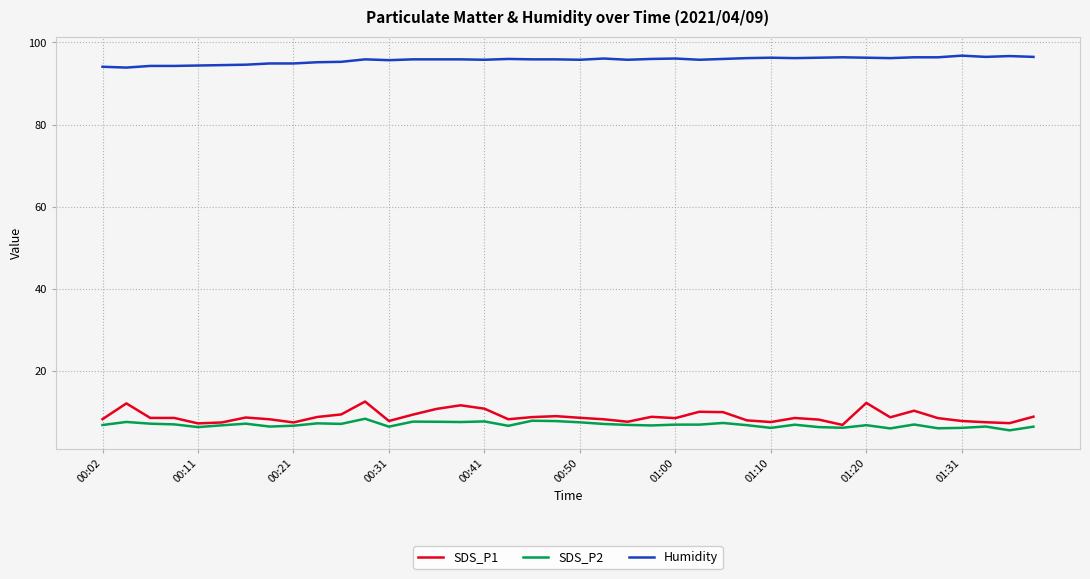

What is the maximum value for Humidity?

96.8